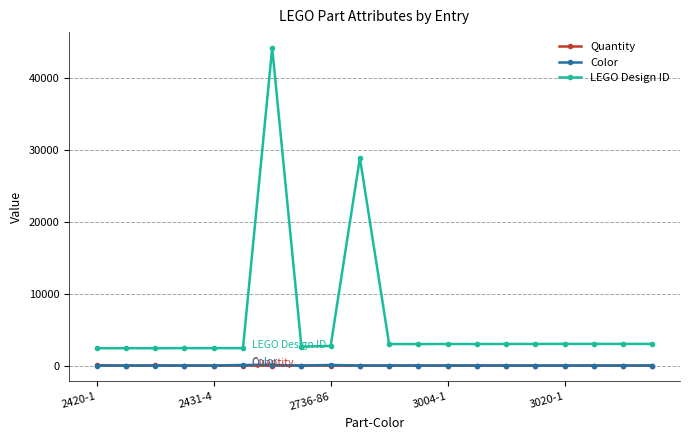

What are all the series names shown in the legend?

Quantity, Color, LEGO Design ID